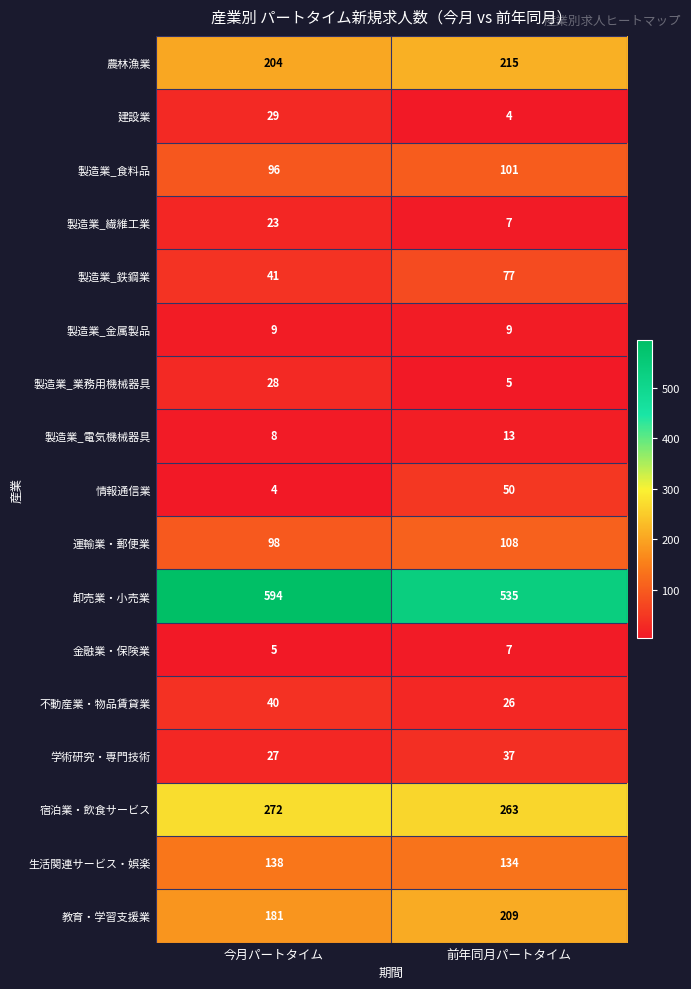

Which series has the largest total across all categories?

卸売業・小売業